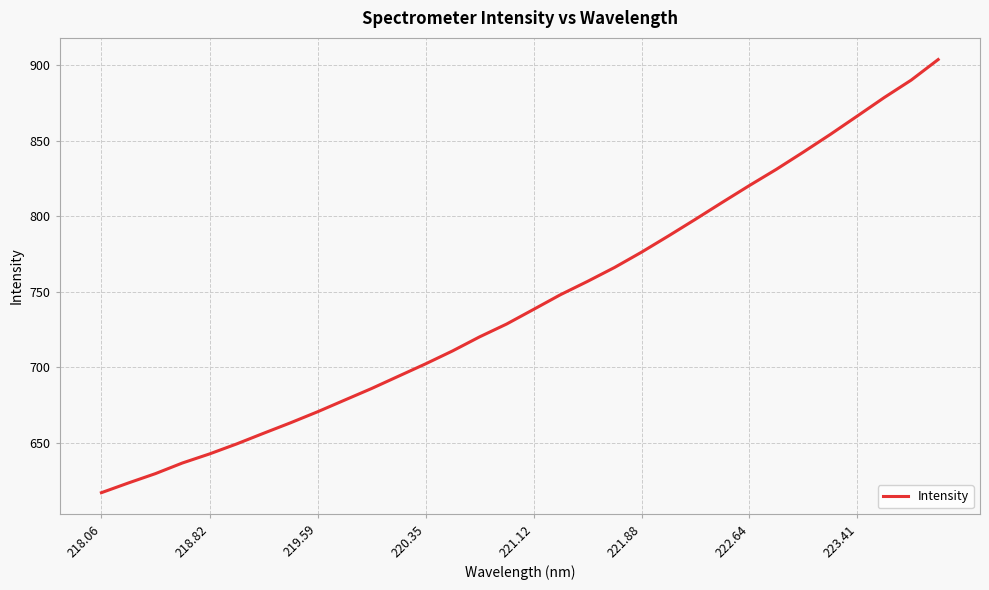

What is the greatest value displayed?

903.6